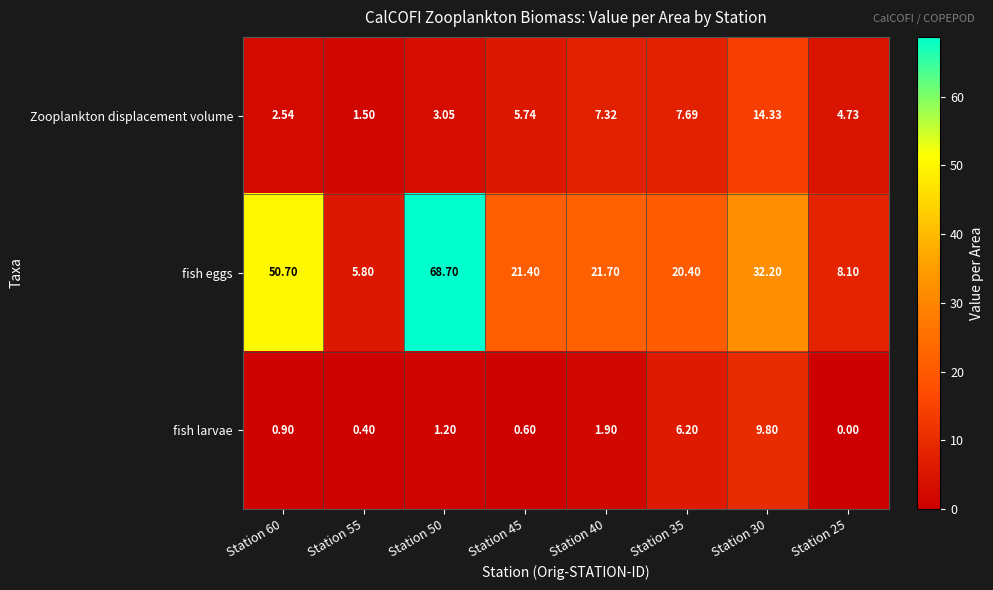

Rank the series at Station 35 from lowest to highest value.

fish larvae, Zooplankton displacement volume, fish eggs